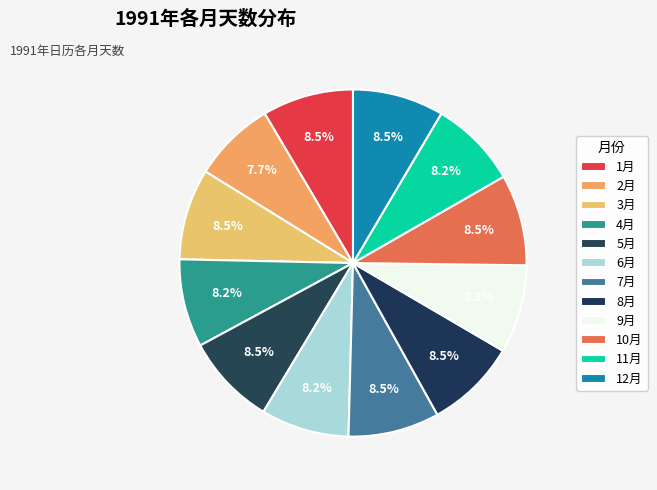

Count the number of slices in the pie.

12